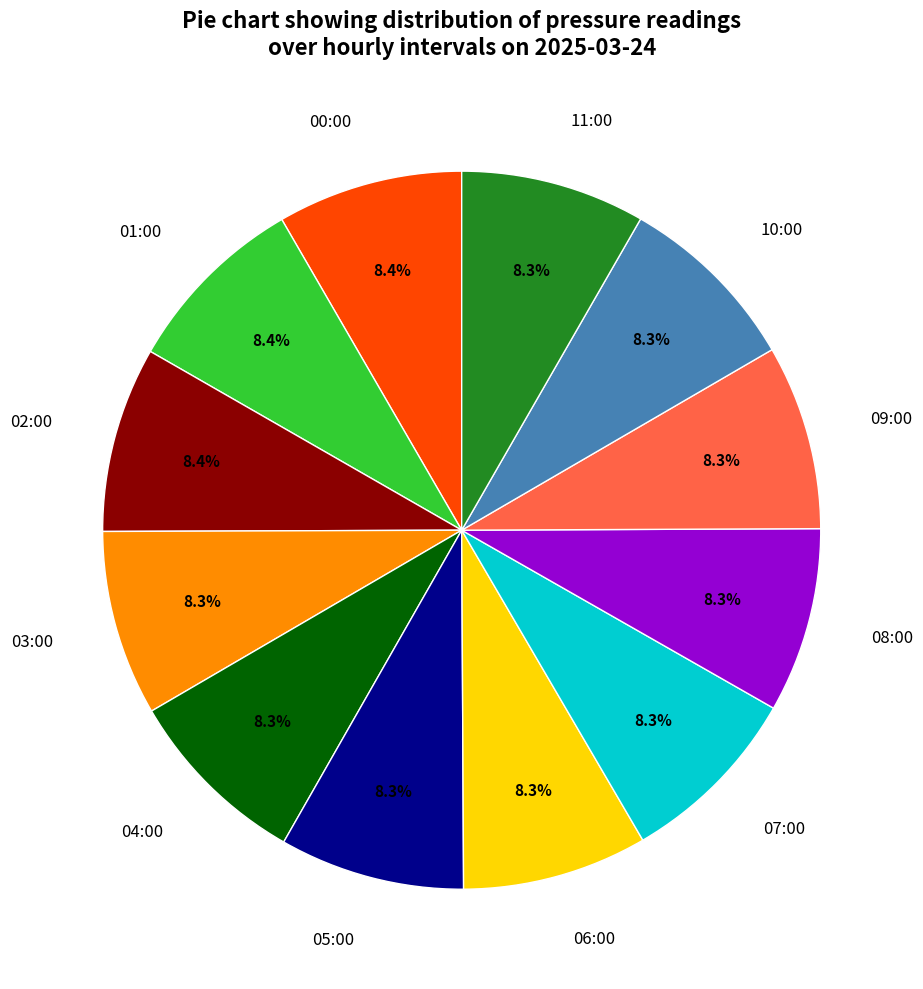

To the nearest percent, what percentage of the pie is 01:00?

8%